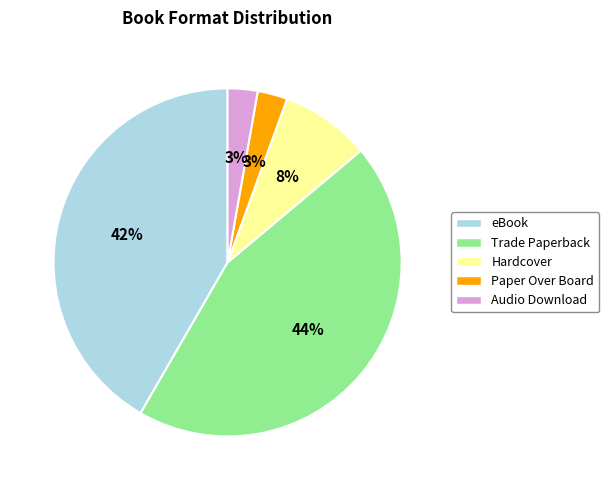

How many segments does this pie chart have?

5